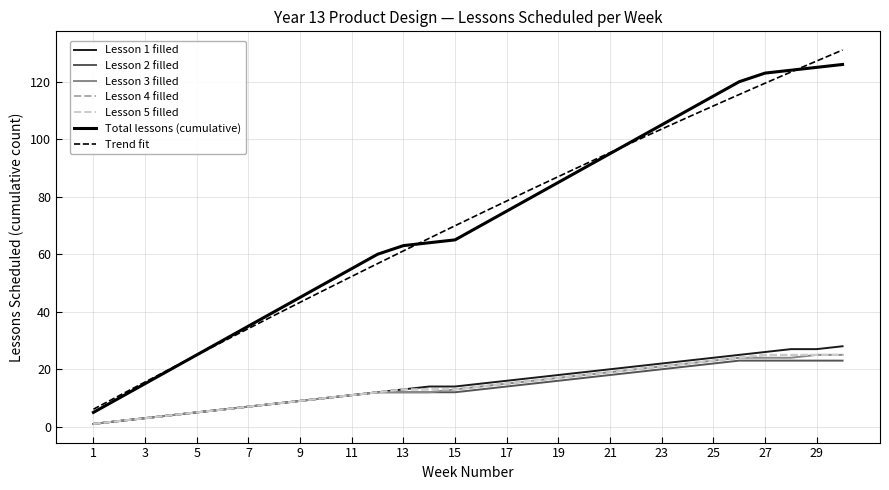

How many values are below 15?

15